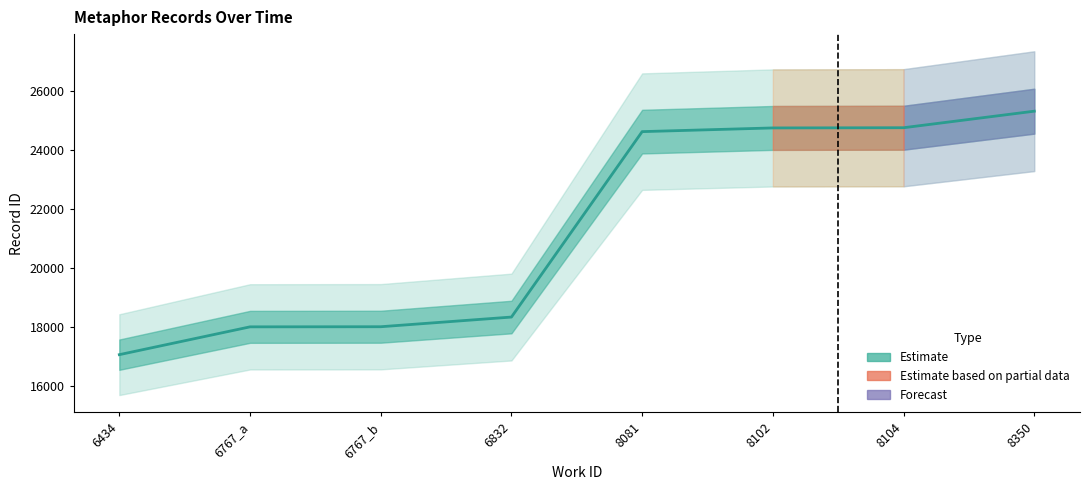

The value at 8102 is 24735. True or false?

True